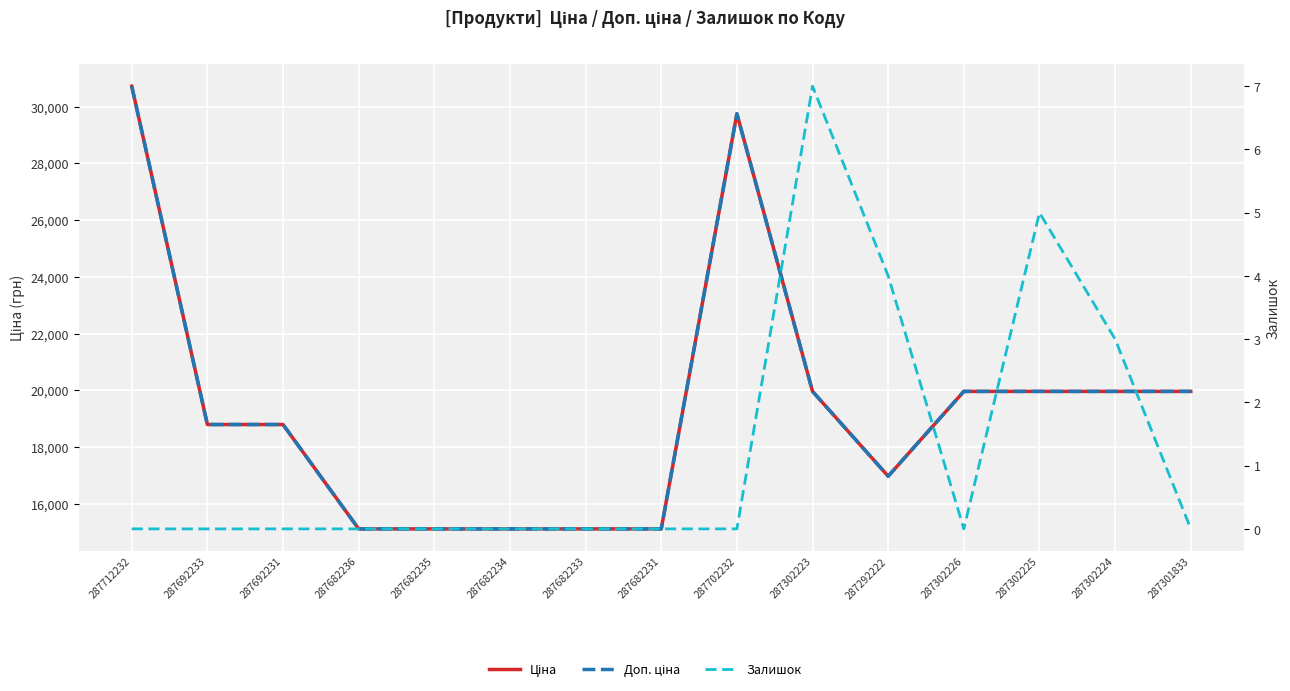

Is the value of Доп. ціна at 287682233 greater than the value of Ціна at 287692233?

No